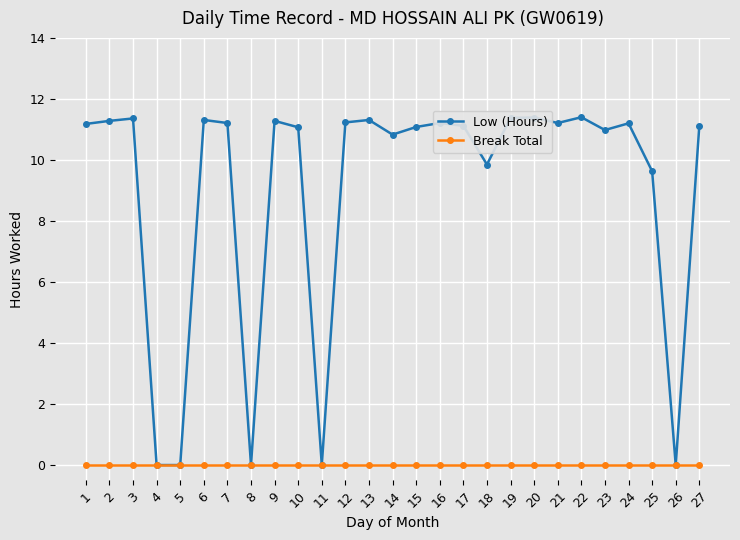

The value of Low (Hours) at 7 is 11.2. True or false?

True